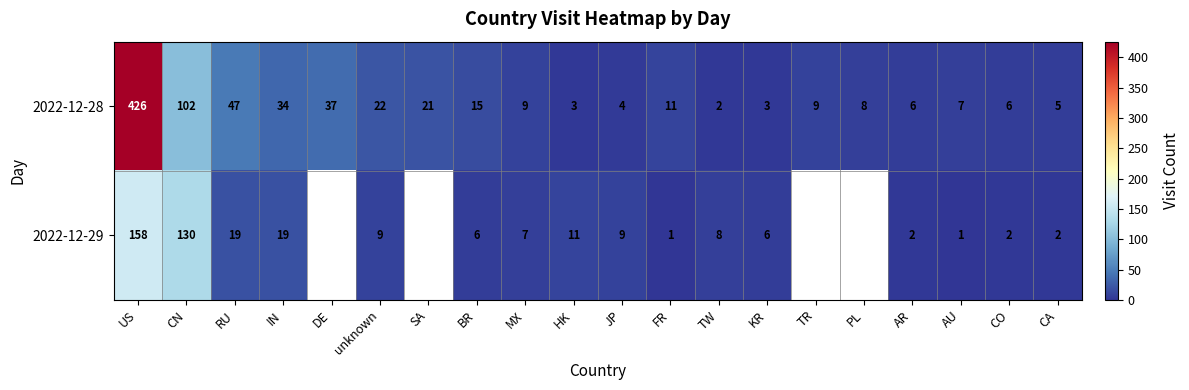

What is the minimum value shown in the chart?

1.0